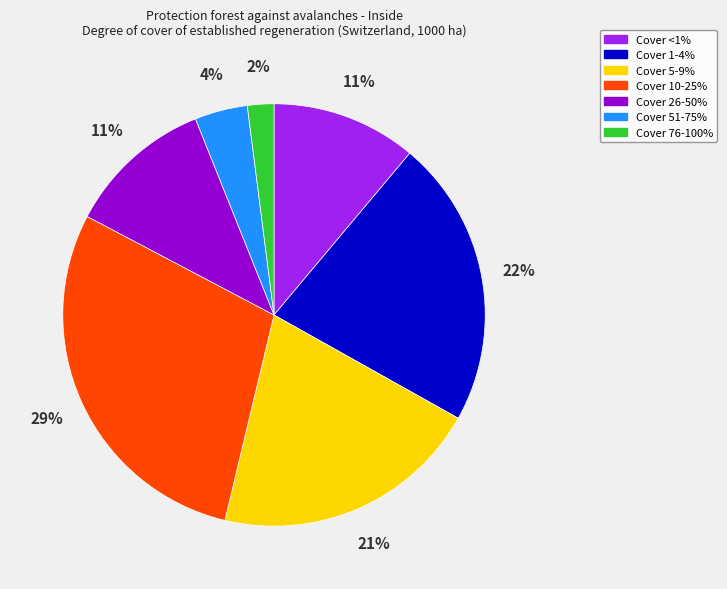

To the nearest percent, what is the difference between the largest and smallest slice percentages?

27%